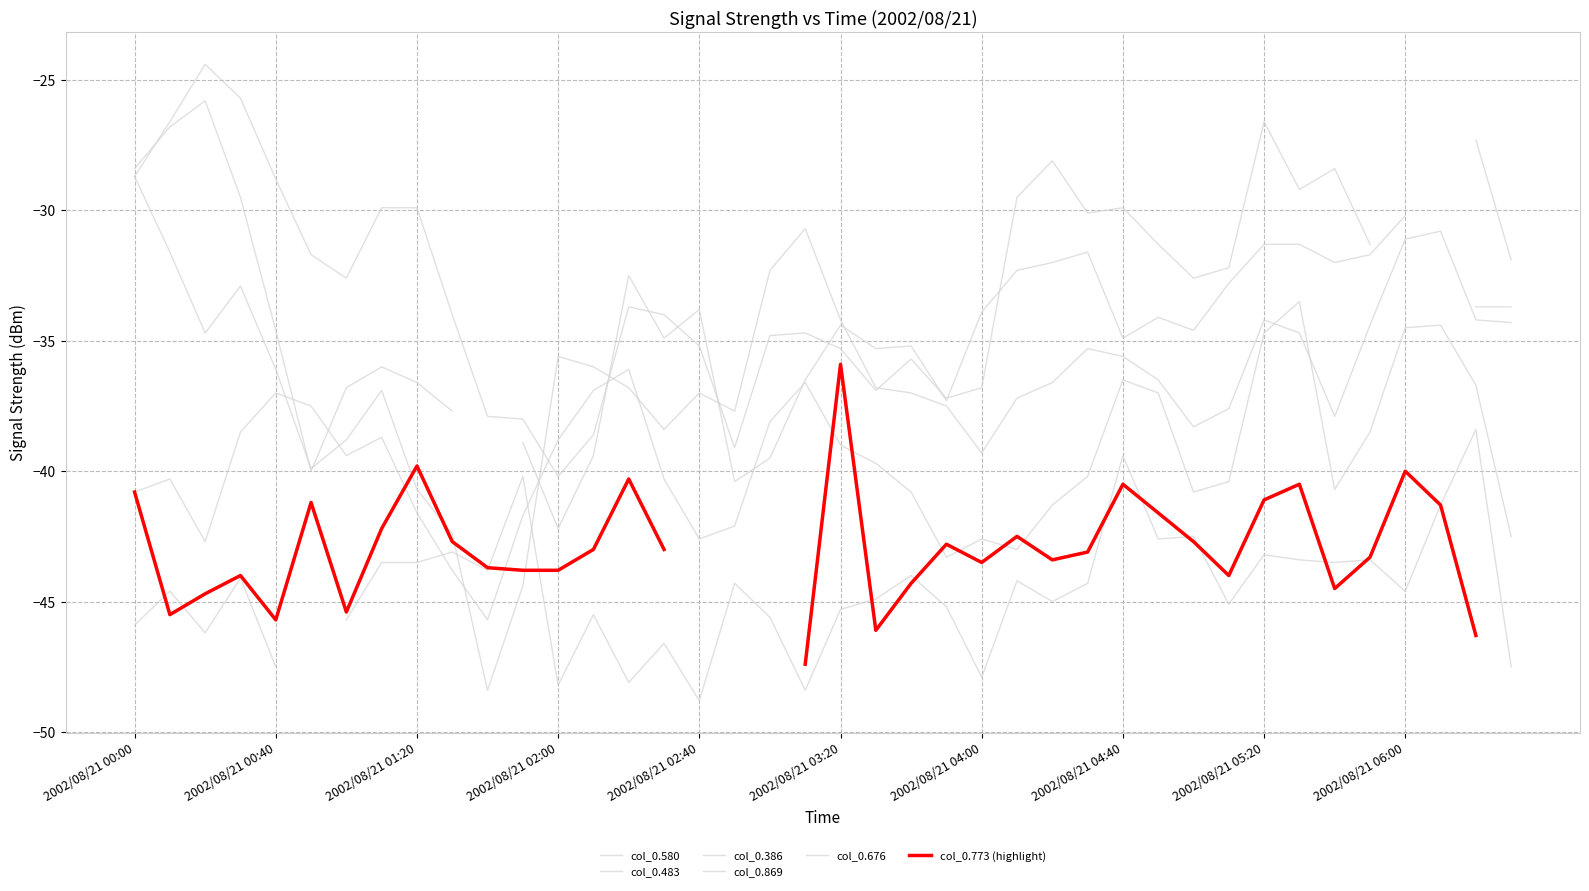

What are all the series names shown in the legend?

col_0.580, col_0.483, col_0.386, col_0.869, col_0.676, col_0.773 (highlight)